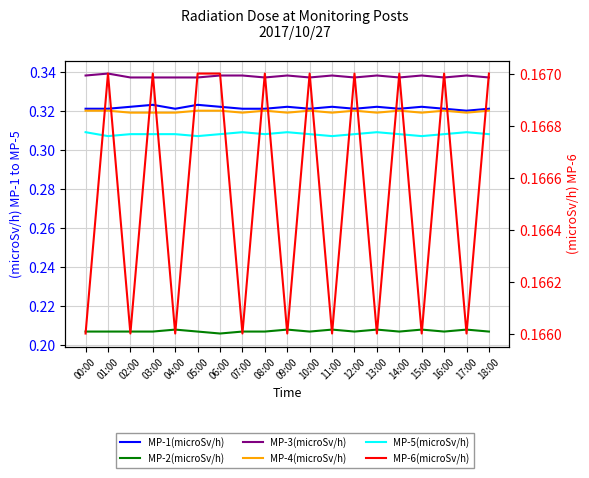

What is the value of the MP-2(microSv/h) point at the 9th from the left?

0.2